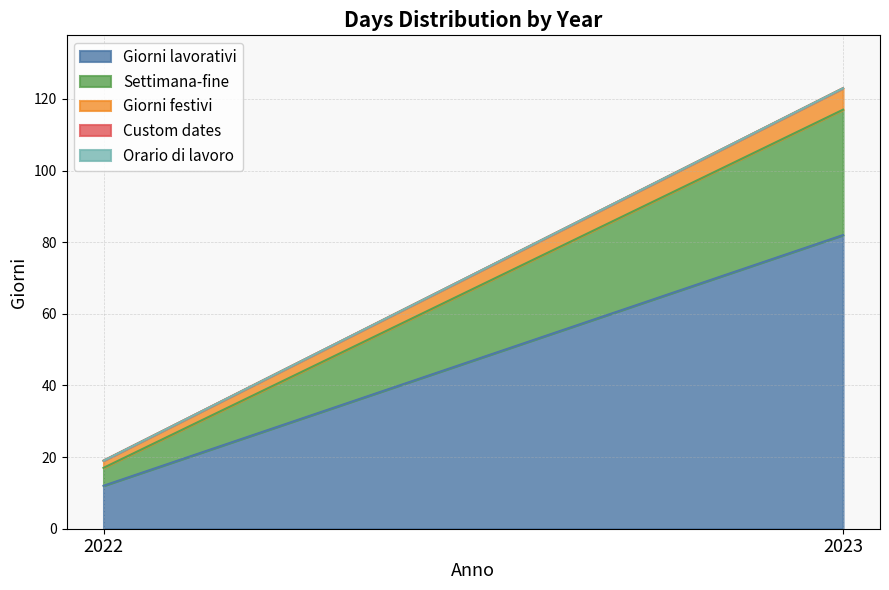

At 2022, list the series in order from largest to smallest.

Giorni lavorativi, Settimana-fine, Giorni festivi, Custom dates, Orario di lavoro